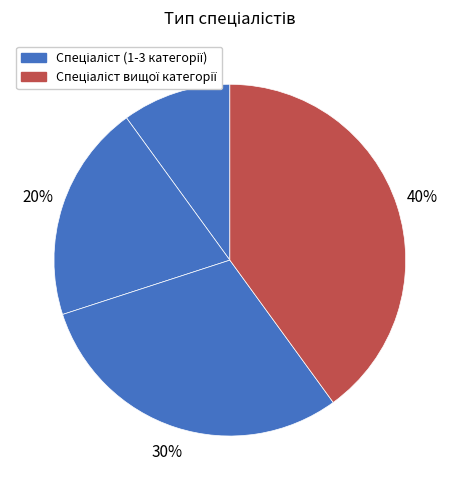

How many segments does this pie chart have?

4